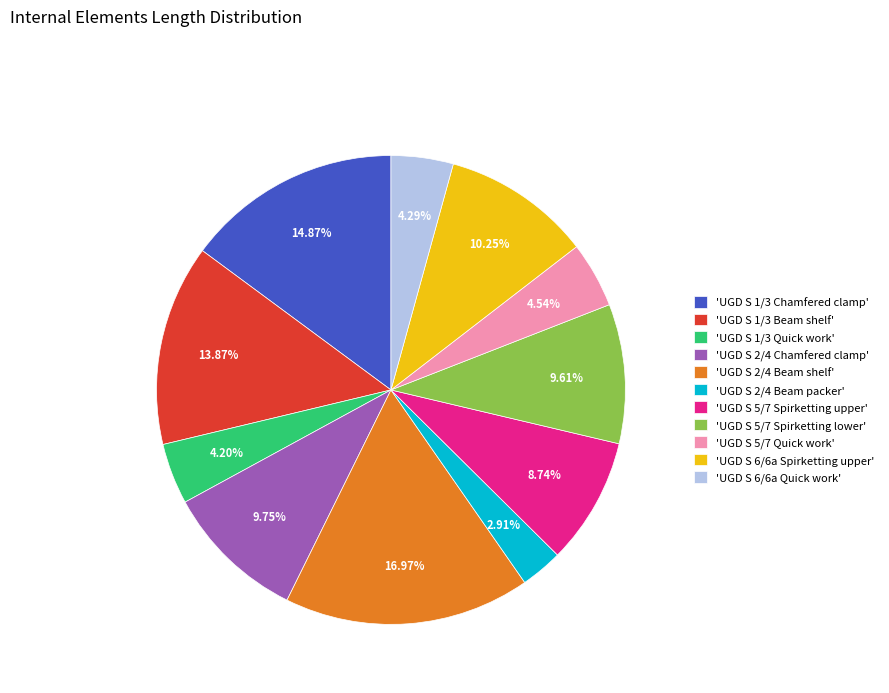

Is there any slice that represents more than half of the pie?

No